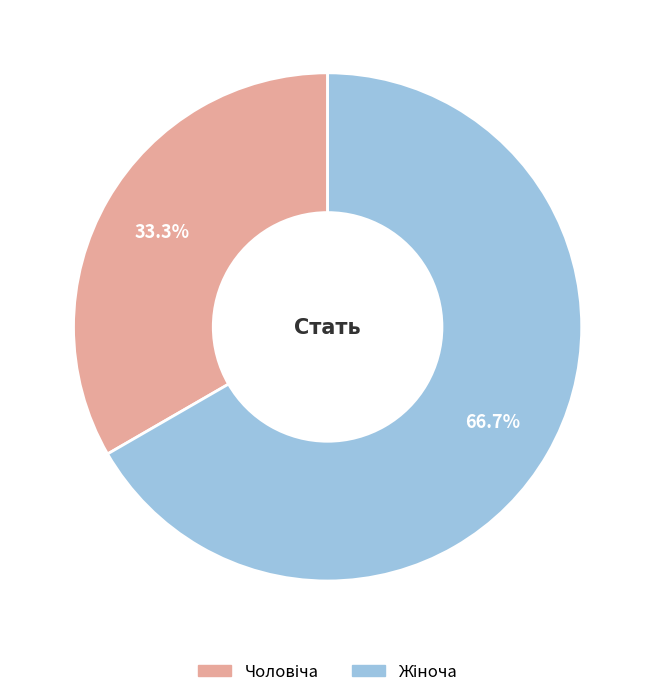

Is there any slice that represents more than half of the pie?

Yes